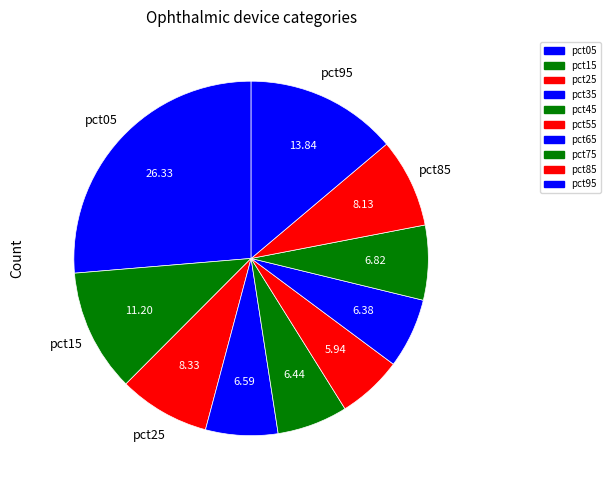

How many slices are in this pie chart?

10